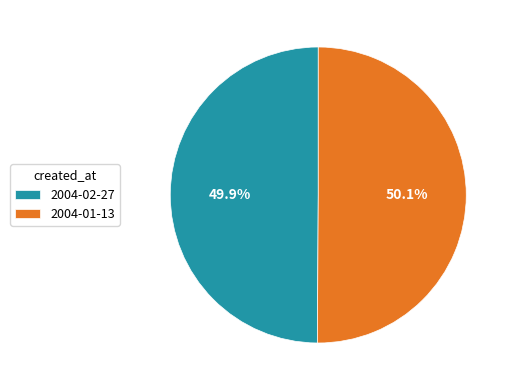

To the nearest percent, what portion does 2004-02-27 represent?

50%